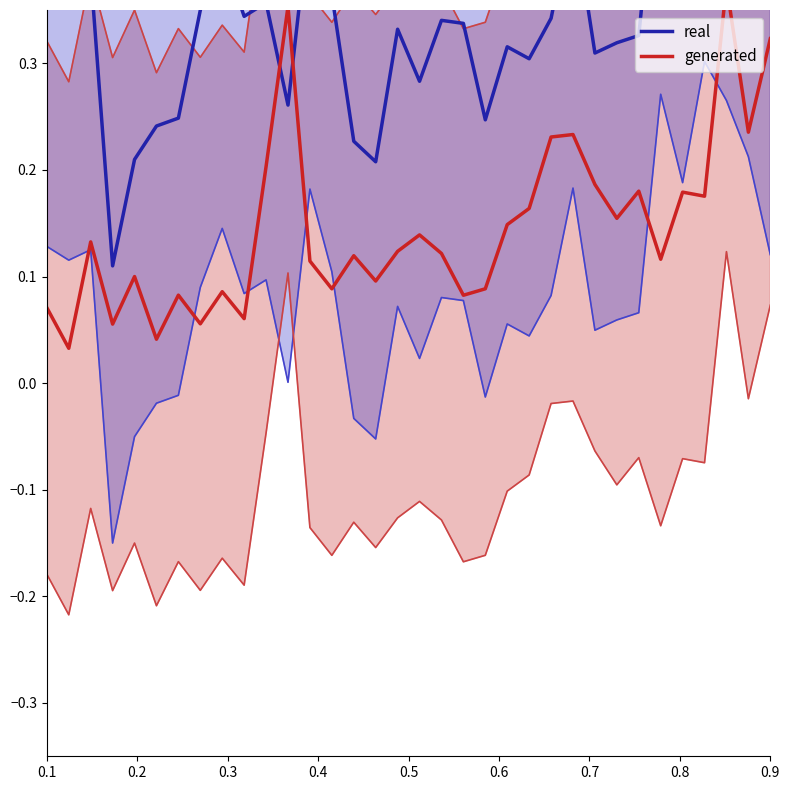

How many times do real and generated cross each other?

2